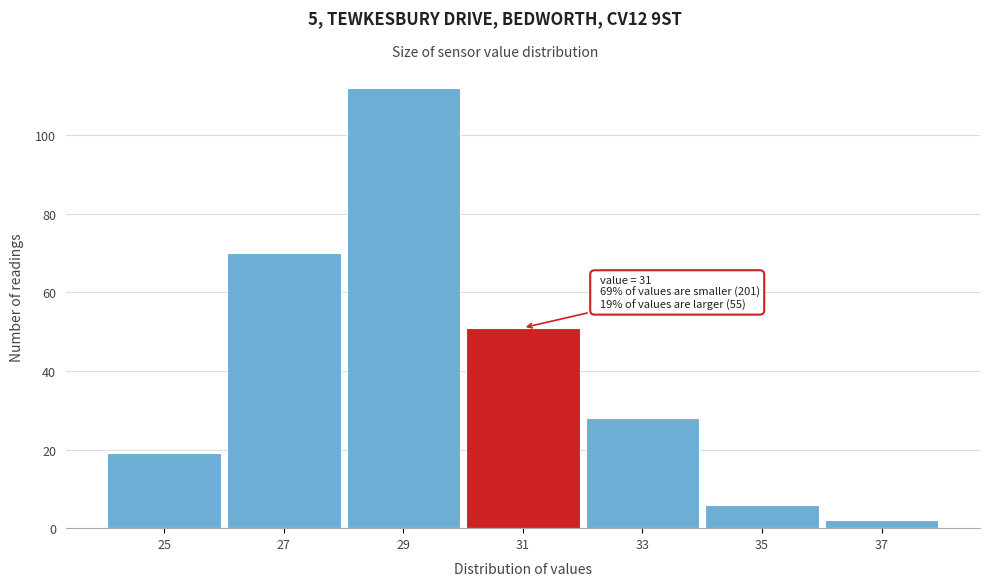

Reading right to left, list all the values displayed in this chart.

37=2	35=6	33=28	31=51	29=112	27=70	25=19